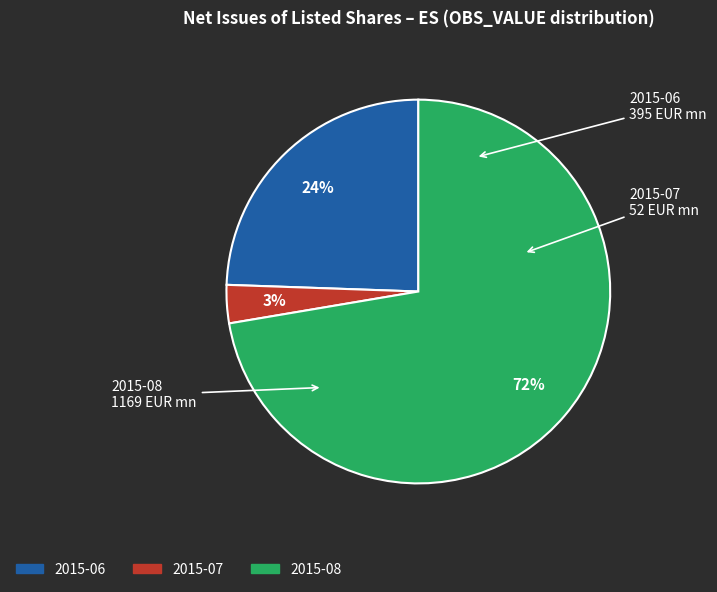

Does any single category account for the majority?

Yes